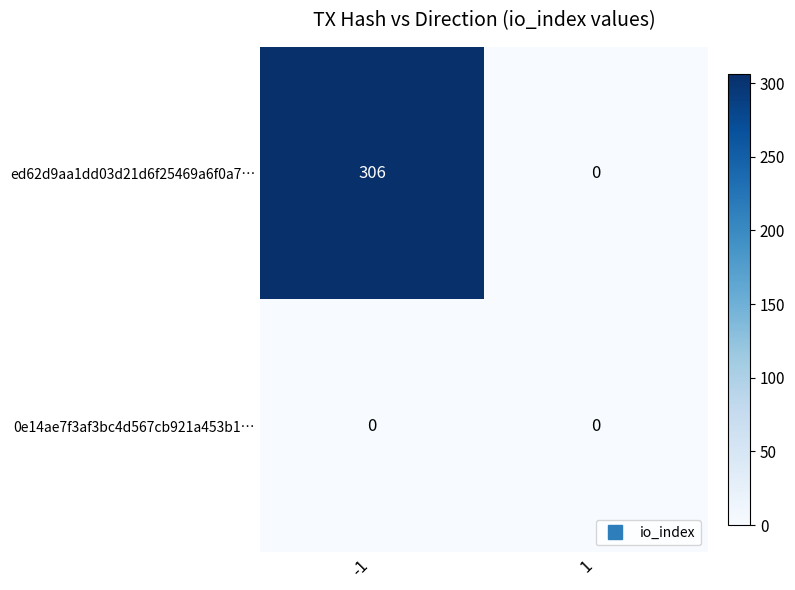

Which series changed the most between -1 and 1?

ed62d9aa1dd03d21d6f25469a6f0a7…